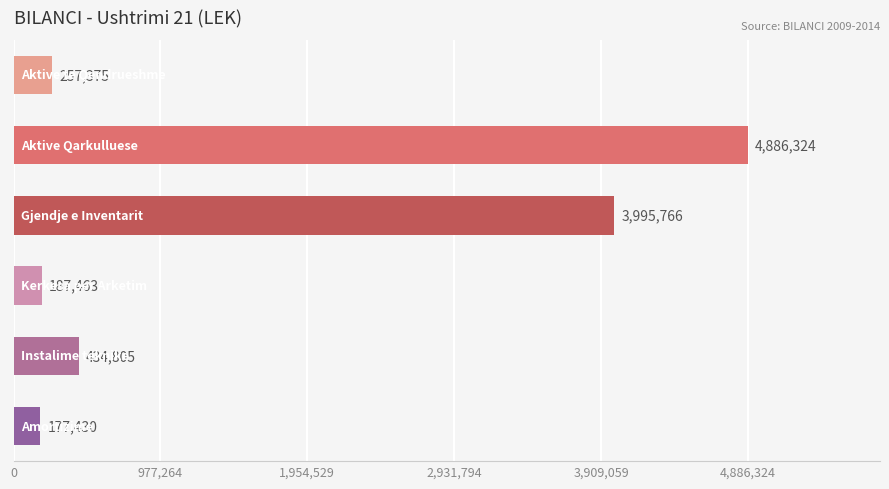

How many bars are there in total?

6